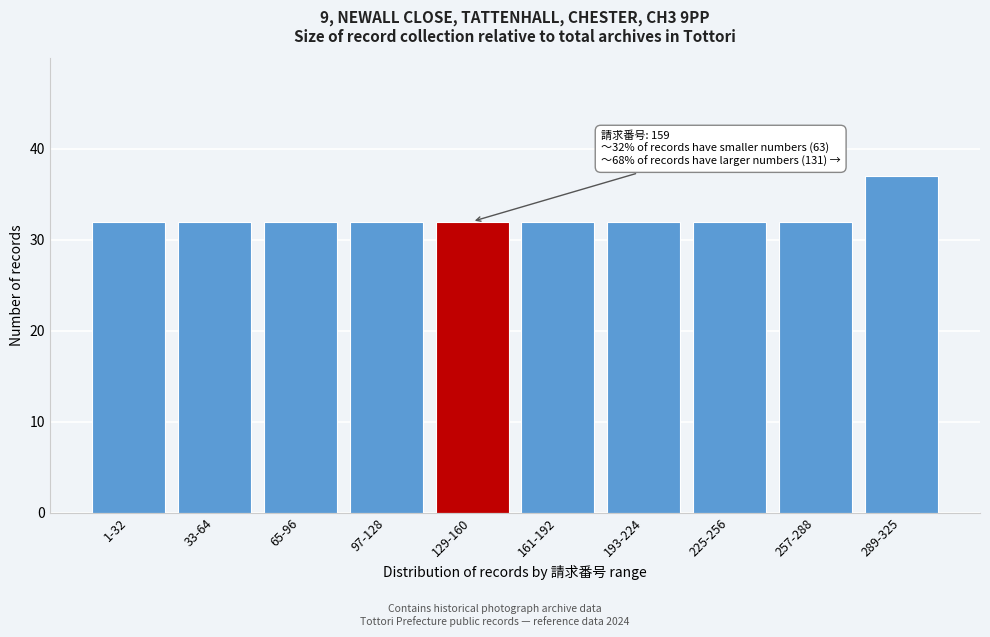

Reading right to left, transcribe all the data shown in this chart.

37	32	32	32	32	32	32	32	32	32